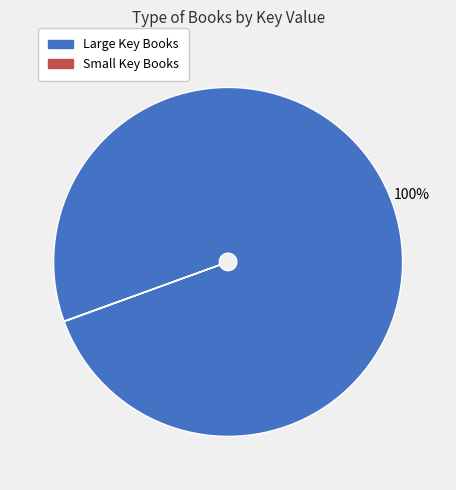

True or false: Large Key Books accounts for 86% of the total.

False